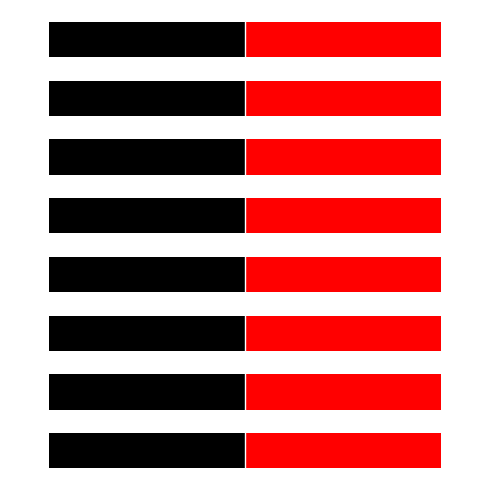

How many bars are there in each group?

2